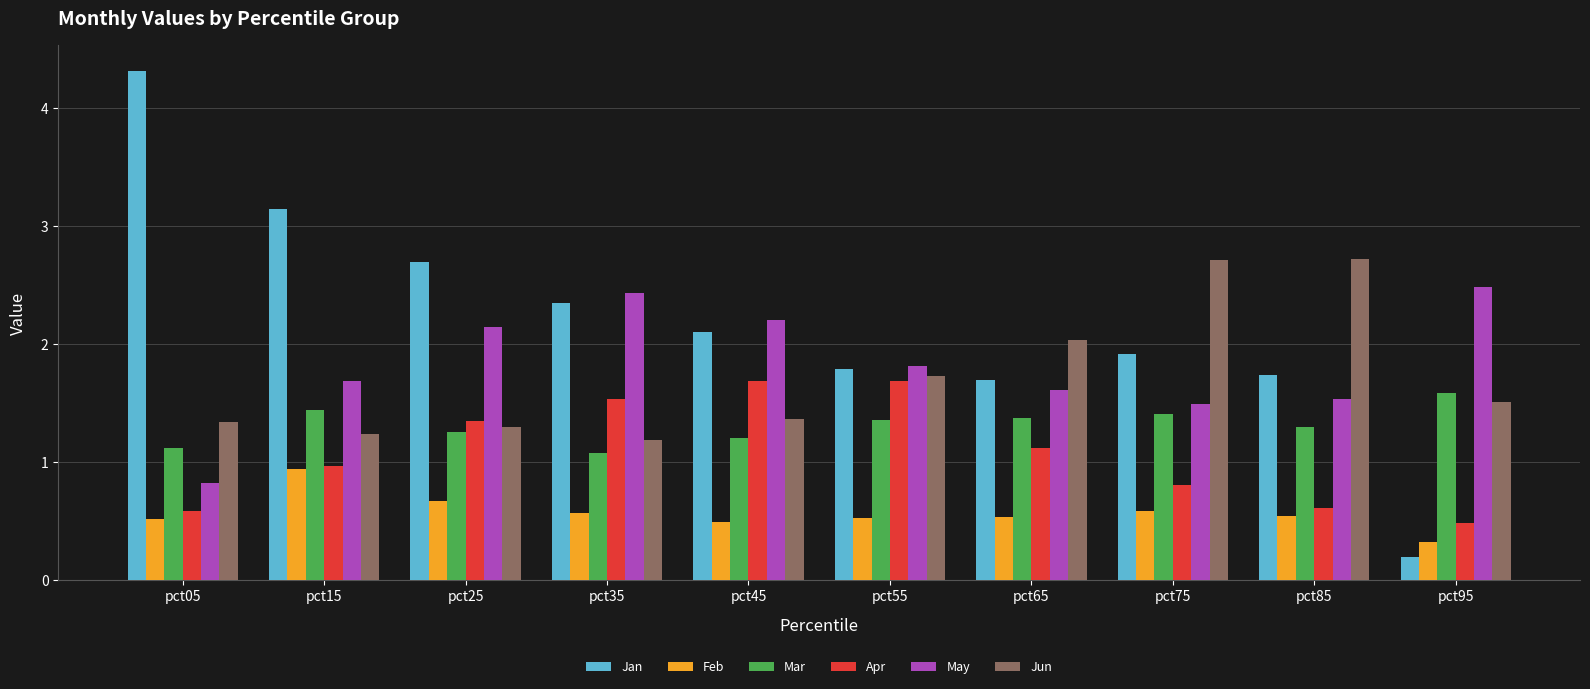

What is the approximate value of Apr at pct85?

0.6